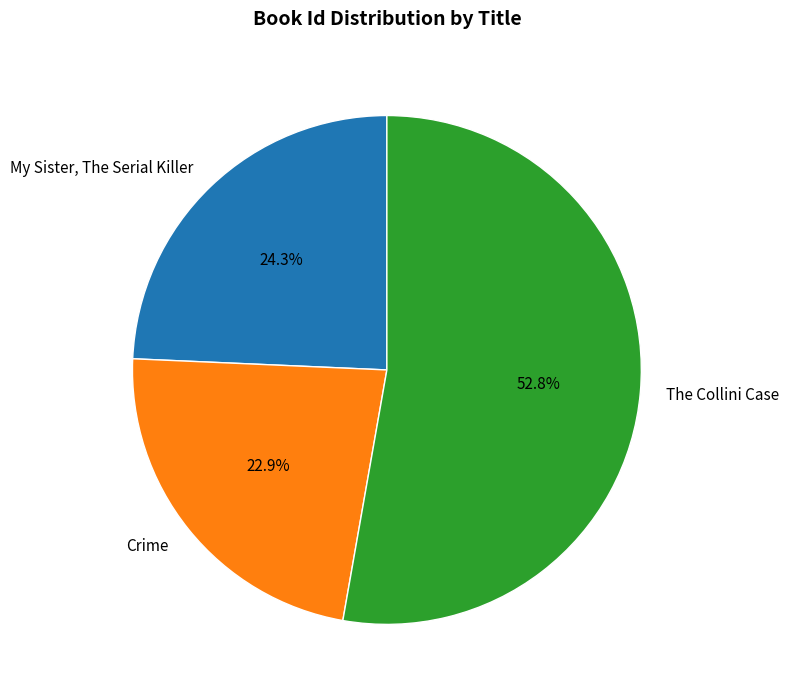

Is it true that Crime is 23% of the pie?

True